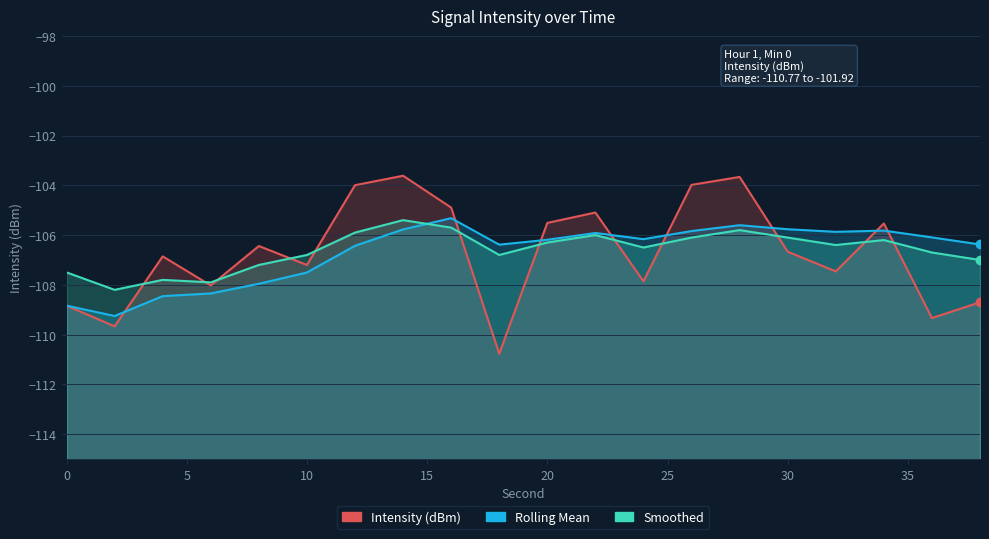

What is the minimum value for Smoothed?

-108.2